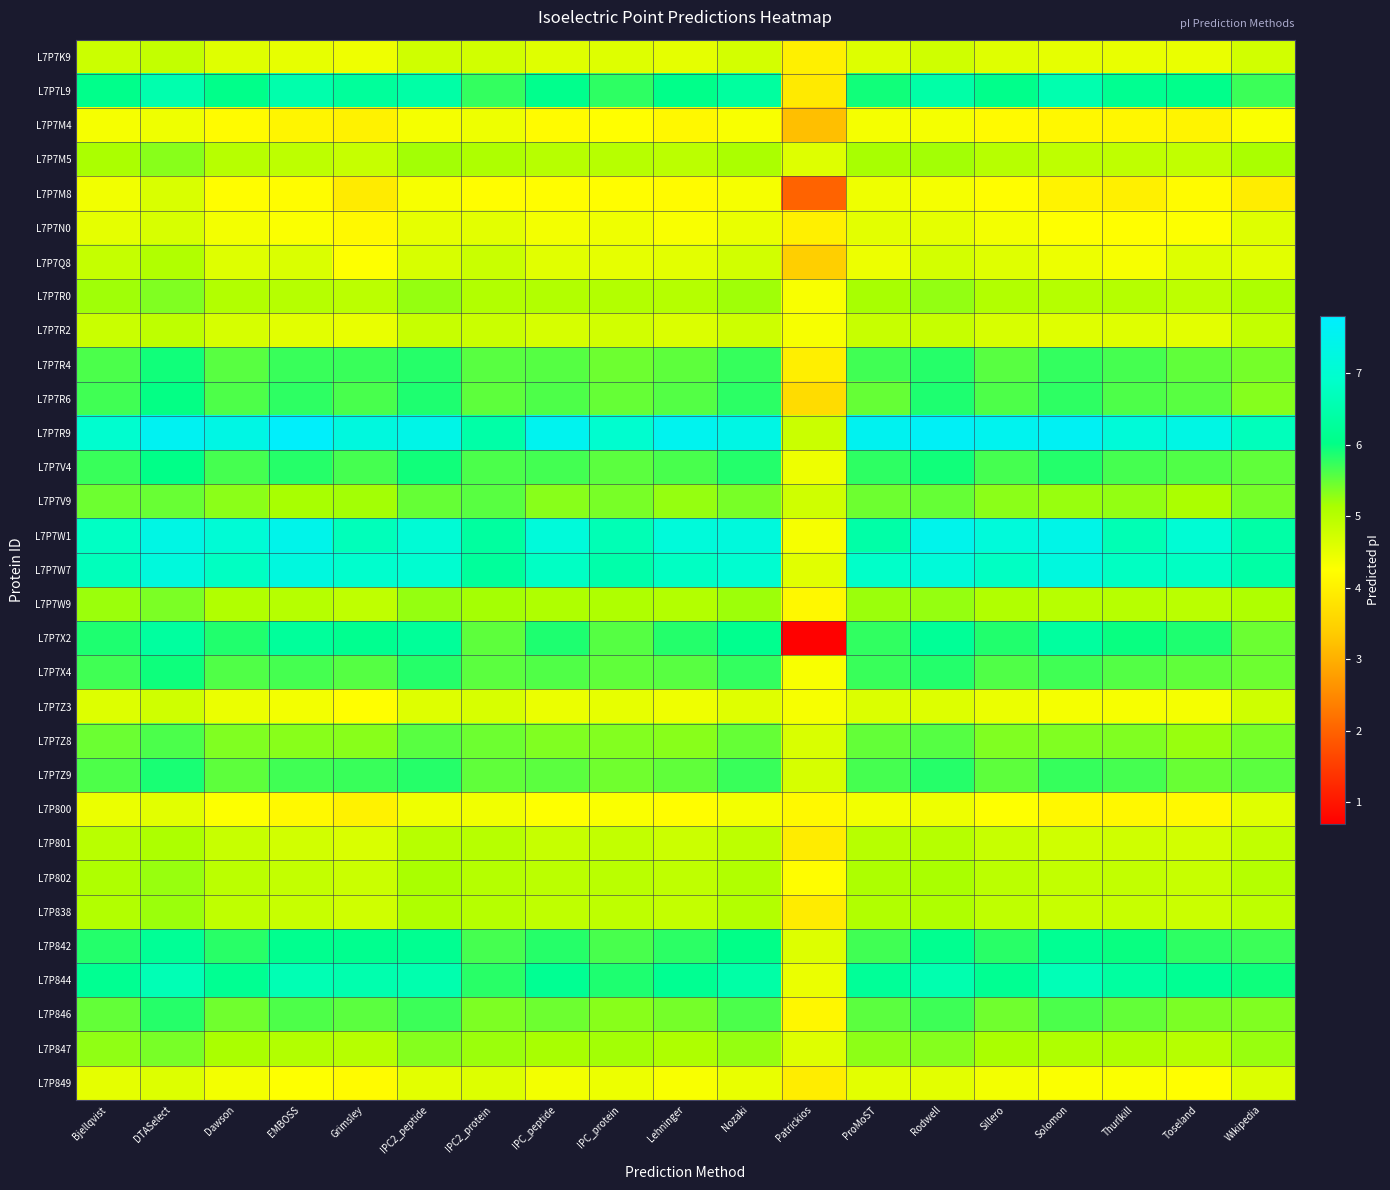

Reading left to right, extract all data points from this chart.

L7P7K9: Bjellqvist=4.8	DTASelect=4.9	Dawson=4.6	EMBOSS=4.5	Grimsley=4.4	IPC2_peptide=4.7	IPC2_protein=4.7	IPC_peptide=4.6	IPC_protein=4.6	Lehninger=4.5	Nozaki=4.7	Patrickios=4.0	ProMoST=4.6	Rodwell=4.7	Sillero=4.6	Solomon=4.5	Thurlkill=4.5	Toseland=4.5	Wikipedia=4.7
L7P7L9: Bjellqvist=6.1	DTASelect=6.5	Dawson=6.1	EMBOSS=6.5	Grimsley=6.3	IPC2_peptide=6.4	IPC2_protein=5.8	IPC_peptide=6.1	IPC_protein=5.8	Lehninger=6.1	Nozaki=6.3	Patrickios=3.9	ProMoST=5.9	Rodwell=6.4	Sillero=6.1	Solomon=6.5	Thurlkill=6.1	Toseland=6.1	Wikipedia=5.7
L7P7M4: Bjellqvist=4.3	DTASelect=4.4	Dawson=4.2	EMBOSS=4.1	Grimsley=4.0	IPC2_peptide=4.4	IPC2_protein=4.4	IPC_peptide=4.2	IPC_protein=4.2	Lehninger=4.1	Nozaki=4.3	Patrickios=3.2	ProMoST=4.4	Rodwell=4.4	Sillero=4.2	Solomon=4.1	Thurlkill=4.1	Toseland=4.1	Wikipedia=4.3
L7P7M5: Bjellqvist=5.1	DTASelect=5.3	Dawson=5.0	EMBOSS=4.9	Grimsley=4.8	IPC2_peptide=5.2	IPC2_protein=5.1	IPC_peptide=5.0	IPC_protein=5.0	Lehninger=5.0	Nozaki=5.1	Patrickios=4.6	ProMoST=5.1	Rodwell=5.2	Sillero=5.0	Solomon=4.9	Thurlkill=4.9	Toseland=4.9	Wikipedia=5.1
L7P7M8: Bjellqvist=4.4	DTASelect=4.6	Dawson=4.2	EMBOSS=4.2	Grimsley=3.9	IPC2_peptide=4.3	IPC2_protein=4.2	IPC_peptide=4.2	IPC_protein=4.2	Lehninger=4.2	Nozaki=4.3	Patrickios=2.0	ProMoST=4.4	Rodwell=4.4	Sillero=4.2	Solomon=4.0	Thurlkill=4.0	Toseland=4.2	Wikipedia=3.9
L7P7N0: Bjellqvist=4.5	DTASelect=4.7	Dawson=4.4	EMBOSS=4.3	Grimsley=4.2	IPC2_peptide=4.5	IPC2_protein=4.5	IPC_peptide=4.4	IPC_protein=4.4	Lehninger=4.3	Nozaki=4.5	Patrickios=4.0	ProMoST=4.5	Rodwell=4.5	Sillero=4.4	Solomon=4.3	Thurlkill=4.2	Toseland=4.3	Wikipedia=4.6
L7P7Q8: Bjellqvist=4.9	DTASelect=5.1	Dawson=4.6	EMBOSS=4.6	Grimsley=4.3	IPC2_peptide=4.7	IPC2_protein=4.8	IPC_peptide=4.6	IPC_protein=4.5	Lehninger=4.5	Nozaki=4.7	Patrickios=3.4	ProMoST=4.4	Rodwell=4.7	Sillero=4.6	Solomon=4.4	Thurlkill=4.3	Toseland=4.6	Wikipedia=4.6
L7P7R0: Bjellqvist=5.2	DTASelect=5.4	Dawson=5.1	EMBOSS=5.0	Grimsley=5.0	IPC2_peptide=5.2	IPC2_protein=5.1	IPC_peptide=5.1	IPC_protein=5.0	Lehninger=5.0	Nozaki=5.2	Patrickios=4.3	ProMoST=5.1	Rodwell=5.3	Sillero=5.1	Solomon=5.0	Thurlkill=5.0	Toseland=4.9	Wikipedia=5.1
L7P7R2: Bjellqvist=4.8	DTASelect=4.9	Dawson=4.7	EMBOSS=4.5	Grimsley=4.5	IPC2_peptide=4.8	IPC2_protein=4.8	IPC_peptide=4.7	IPC_protein=4.7	Lehninger=4.6	Nozaki=4.8	Patrickios=4.3	ProMoST=4.8	Rodwell=4.8	Sillero=4.7	Solomon=4.6	Thurlkill=4.6	Toseland=4.5	Wikipedia=4.9
L7P7R4: Bjellqvist=5.6	DTASelect=5.9	Dawson=5.6	EMBOSS=5.7	Grimsley=5.7	IPC2_peptide=5.8	IPC2_protein=5.6	IPC_peptide=5.6	IPC_protein=5.4	Lehninger=5.5	Nozaki=5.7	Patrickios=4.0	ProMoST=5.7	Rodwell=5.8	Sillero=5.6	Solomon=5.8	Thurlkill=5.7	Toseland=5.5	Wikipedia=5.4
L7P7R6: Bjellqvist=5.7	DTASelect=6.0	Dawson=5.6	EMBOSS=5.8	Grimsley=5.6	IPC2_peptide=5.9	IPC2_protein=5.5	IPC_peptide=5.6	IPC_protein=5.5	Lehninger=5.6	Nozaki=5.8	Patrickios=3.6	ProMoST=5.5	Rodwell=5.9	Sillero=5.6	Solomon=5.8	Thurlkill=5.6	Toseland=5.6	Wikipedia=5.3
L7P7R9: Bjellqvist=7.0	DTASelect=7.6	Dawson=7.3	EMBOSS=7.7	Grimsley=7.2	IPC2_peptide=7.4	IPC2_protein=6.4	IPC_peptide=7.5	IPC_protein=7.0	Lehninger=7.5	Nozaki=7.3	Patrickios=4.8	ProMoST=7.5	Rodwell=7.6	Sillero=7.5	Solomon=7.6	Thurlkill=7.1	Toseland=7.3	Wikipedia=6.7
L7P7V4: Bjellqvist=5.7	DTASelect=6.0	Dawson=5.7	EMBOSS=5.8	Grimsley=5.7	IPC2_peptide=5.9	IPC2_protein=5.6	IPC_peptide=5.7	IPC_protein=5.5	Lehninger=5.6	Nozaki=5.8	Patrickios=4.4	ProMoST=5.8	Rodwell=5.9	Sillero=5.7	Solomon=5.8	Thurlkill=5.7	Toseland=5.6	Wikipedia=5.5
L7P7V9: Bjellqvist=5.4	DTASelect=5.5	Dawson=5.3	EMBOSS=5.1	Grimsley=5.2	IPC2_peptide=5.5	IPC2_protein=5.6	IPC_peptide=5.3	IPC_protein=5.4	Lehninger=5.2	Nozaki=5.4	Patrickios=4.7	ProMoST=5.4	Rodwell=5.5	Sillero=5.3	Solomon=5.2	Thurlkill=5.3	Toseland=5.1	Wikipedia=5.4
L7P7W1: Bjellqvist=6.8	DTASelect=7.3	Dawson=7.1	EMBOSS=7.4	Grimsley=6.7	IPC2_peptide=7.1	IPC2_protein=6.3	IPC_peptide=7.2	IPC_protein=6.6	Lehninger=7.2	Nozaki=7.2	Patrickios=4.3	ProMoST=6.4	Rodwell=7.5	Sillero=7.2	Solomon=7.4	Thurlkill=6.6	Toseland=7.1	Wikipedia=6.4
L7P7W7: Bjellqvist=6.7	DTASelect=7.2	Dawson=6.8	EMBOSS=7.2	Grimsley=6.9	IPC2_peptide=7.0	IPC2_protein=6.3	IPC_peptide=6.8	IPC_protein=6.5	Lehninger=6.8	Nozaki=7.0	Patrickios=4.6	ProMoST=6.9	Rodwell=7.1	Sillero=6.8	Solomon=7.2	Thurlkill=6.8	Toseland=6.8	Wikipedia=6.4
L7P7W9: Bjellqvist=5.2	DTASelect=5.4	Dawson=5.1	EMBOSS=5.0	Grimsley=4.9	IPC2_peptide=5.2	IPC2_protein=5.2	IPC_peptide=5.1	IPC_protein=5.1	Lehninger=5.0	Nozaki=5.2	Patrickios=4.1	ProMoST=5.2	Rodwell=5.2	Sillero=5.1	Solomon=5.0	Thurlkill=5.0	Toseland=5.0	Wikipedia=5.1
L7P7X2: Bjellqvist=5.9	DTASelect=6.3	Dawson=5.9	EMBOSS=6.3	Grimsley=6.1	IPC2_peptide=6.2	IPC2_protein=5.5	IPC_peptide=5.9	IPC_protein=5.6	Lehninger=5.8	Nozaki=6.1	Patrickios=0.7	ProMoST=5.8	Rodwell=6.2	Sillero=5.9	Solomon=6.3	Thurlkill=6.0	Toseland=5.9	Wikipedia=5.5
L7P7X4: Bjellqvist=5.7	DTASelect=5.9	Dawson=5.6	EMBOSS=5.7	Grimsley=5.6	IPC2_peptide=5.8	IPC2_protein=5.5	IPC_peptide=5.6	IPC_protein=5.5	Lehninger=5.6	Nozaki=5.8	Patrickios=4.3	ProMoST=5.7	Rodwell=5.8	Sillero=5.6	Solomon=5.7	Thurlkill=5.6	Toseland=5.5	Wikipedia=5.4
L7P7Z3: Bjellqvist=4.6	DTASelect=4.7	Dawson=4.5	EMBOSS=4.4	Grimsley=4.2	IPC2_peptide=4.6	IPC2_protein=4.7	IPC_peptide=4.5	IPC_protein=4.5	Lehninger=4.4	Nozaki=4.6	Patrickios=4.3	ProMoST=4.6	Rodwell=4.6	Sillero=4.5	Solomon=4.4	Thurlkill=4.3	Toseland=4.4	Wikipedia=4.8
L7P7Z8: Bjellqvist=5.5	DTASelect=5.6	Dawson=5.4	EMBOSS=5.3	Grimsley=5.3	IPC2_peptide=5.6	IPC2_protein=5.4	IPC_peptide=5.4	IPC_protein=5.3	Lehninger=5.3	Nozaki=5.5	Patrickios=4.6	ProMoST=5.5	Rodwell=5.6	Sillero=5.3	Solomon=5.4	Thurlkill=5.4	Toseland=5.2	Wikipedia=5.4
L7P7Z9: Bjellqvist=5.6	DTASelect=5.9	Dawson=5.5	EMBOSS=5.7	Grimsley=5.7	IPC2_peptide=5.8	IPC2_protein=5.5	IPC_peptide=5.5	IPC_protein=5.4	Lehninger=5.5	Nozaki=5.7	Patrickios=4.7	ProMoST=5.7	Rodwell=5.8	Sillero=5.5	Solomon=5.7	Thurlkill=5.7	Toseland=5.5	Wikipedia=5.5
L7P800: Bjellqvist=4.5	DTASelect=4.5	Dawson=4.3	EMBOSS=4.2	Grimsley=4.0	IPC2_peptide=4.4	IPC2_protein=4.4	IPC_peptide=4.3	IPC_protein=4.3	Lehninger=4.2	Nozaki=4.4	Patrickios=4.2	ProMoST=4.4	Rodwell=4.4	Sillero=4.3	Solomon=4.1	Thurlkill=4.1	Toseland=4.2	Wikipedia=4.6
L7P801: Bjellqvist=5.0	DTASelect=5.1	Dawson=4.8	EMBOSS=4.7	Grimsley=4.6	IPC2_peptide=5.0	IPC2_protein=5.0	IPC_peptide=4.8	IPC_protein=4.9	Lehninger=4.8	Nozaki=4.9	Patrickios=3.9	ProMoST=5.0	Rodwell=5.0	Sillero=4.8	Solomon=4.7	Thurlkill=4.7	Toseland=4.7	Wikipedia=4.9
L7P802: Bjellqvist=5.1	DTASelect=5.2	Dawson=5.0	EMBOSS=4.9	Grimsley=4.8	IPC2_peptide=5.1	IPC2_protein=5.0	IPC_peptide=5.0	IPC_protein=5.0	Lehninger=4.9	Nozaki=5.1	Patrickios=4.2	ProMoST=5.1	Rodwell=5.1	Sillero=5.0	Solomon=4.9	Thurlkill=4.9	Toseland=4.8	Wikipedia=5.0
L7P838: Bjellqvist=5.0	DTASelect=5.2	Dawson=4.9	EMBOSS=4.8	Grimsley=4.7	IPC2_peptide=5.1	IPC2_protein=5.0	IPC_peptide=4.9	IPC_protein=4.9	Lehninger=4.9	Nozaki=5.0	Patrickios=3.9	ProMoST=5.1	Rodwell=5.1	Sillero=4.9	Solomon=4.8	Thurlkill=4.8	Toseland=4.8	Wikipedia=4.9
L7P842: Bjellqvist=5.8	DTASelect=6.2	Dawson=5.8	EMBOSS=6.1	Grimsley=6.1	IPC2_peptide=6.1	IPC2_protein=5.7	IPC_peptide=5.8	IPC_protein=5.6	Lehninger=5.8	Nozaki=6.0	Patrickios=4.6	ProMoST=5.7	Rodwell=6.1	Sillero=5.8	Solomon=6.2	Thurlkill=6.0	Toseland=5.8	Wikipedia=5.7
L7P844: Bjellqvist=6.2	DTASelect=6.6	Dawson=6.2	EMBOSS=6.6	Grimsley=6.5	IPC2_peptide=6.5	IPC2_protein=5.8	IPC_peptide=6.2	IPC_protein=5.9	Lehninger=6.2	Nozaki=6.4	Patrickios=4.5	ProMoST=6.2	Rodwell=6.5	Sillero=6.2	Solomon=6.6	Thurlkill=6.3	Toseland=6.2	Wikipedia=5.9
L7P846: Bjellqvist=5.5	DTASelect=5.8	Dawson=5.4	EMBOSS=5.6	Grimsley=5.5	IPC2_peptide=5.7	IPC2_protein=5.4	IPC_peptide=5.4	IPC_protein=5.3	Lehninger=5.4	Nozaki=5.6	Patrickios=4.1	ProMoST=5.5	Rodwell=5.7	Sillero=5.4	Solomon=5.6	Thurlkill=5.5	Toseland=5.4	Wikipedia=5.3
L7P847: Bjellqvist=5.3	DTASelect=5.4	Dawson=5.1	EMBOSS=5.0	Grimsley=5.0	IPC2_peptide=5.3	IPC2_protein=5.2	IPC_peptide=5.1	IPC_protein=5.2	Lehninger=5.1	Nozaki=5.2	Patrickios=4.6	ProMoST=5.3	Rodwell=5.3	Sillero=5.1	Solomon=5.1	Thurlkill=5.1	Toseland=5.0	Wikipedia=5.2
L7P849: Bjellqvist=4.5	DTASelect=4.6	Dawson=4.4	EMBOSS=4.3	Grimsley=4.2	IPC2_peptide=4.5	IPC2_protein=4.6	IPC_peptide=4.4	IPC_protein=4.4	Lehninger=4.3	Nozaki=4.5	Patrickios=3.9	ProMoST=4.5	Rodwell=4.5	Sillero=4.4	Solomon=4.3	Thurlkill=4.3	Toseland=4.2	Wikipedia=4.6